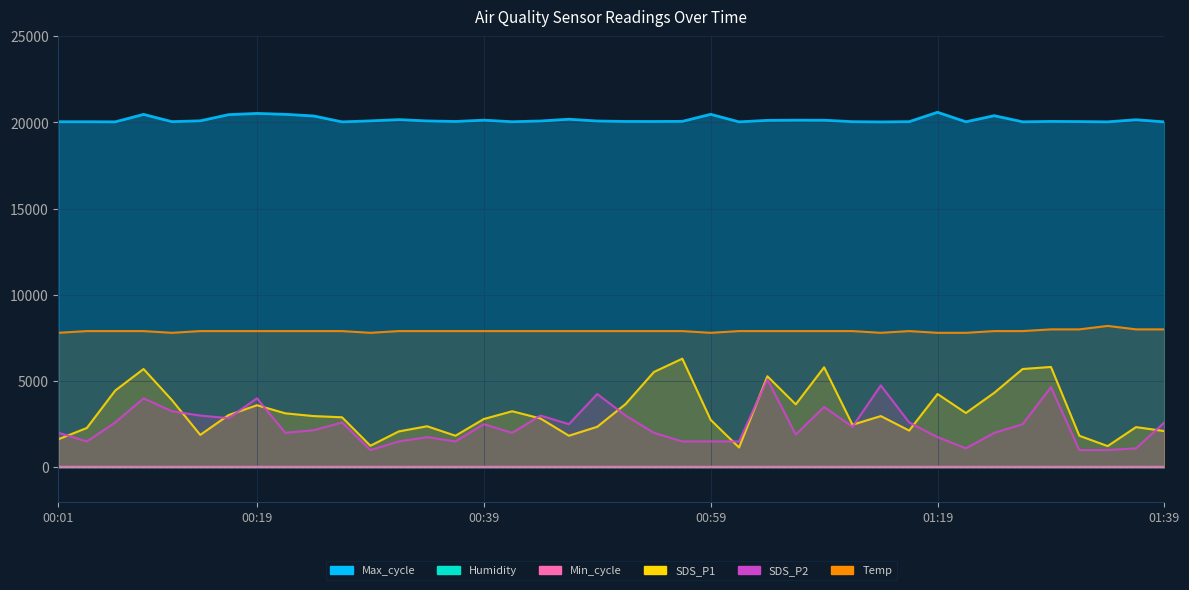

What is the maximum value shown in the chart?

20592.0